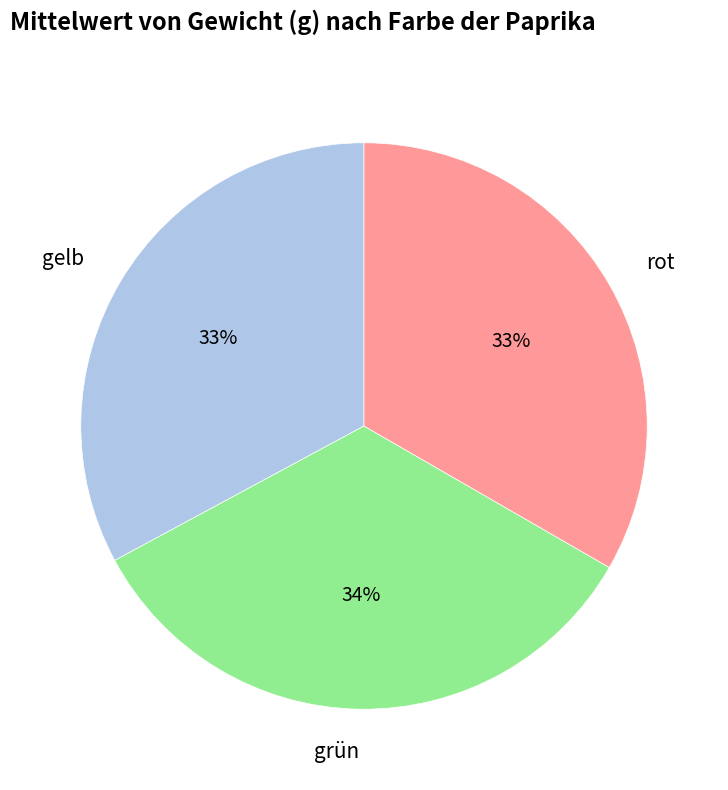

The grün slice represents 34% of the pie. True or false?

True